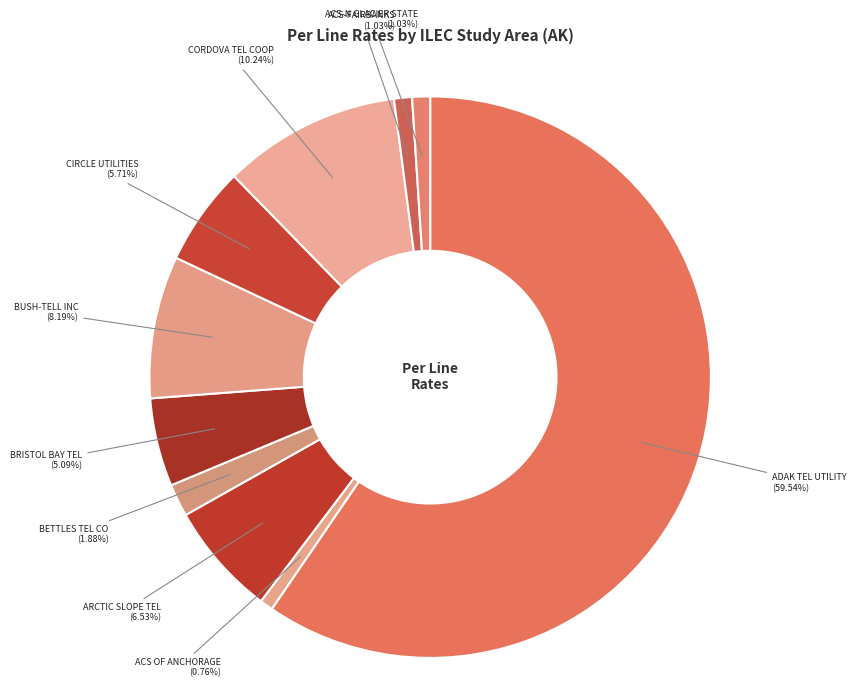

How many segments does this pie chart have?

10